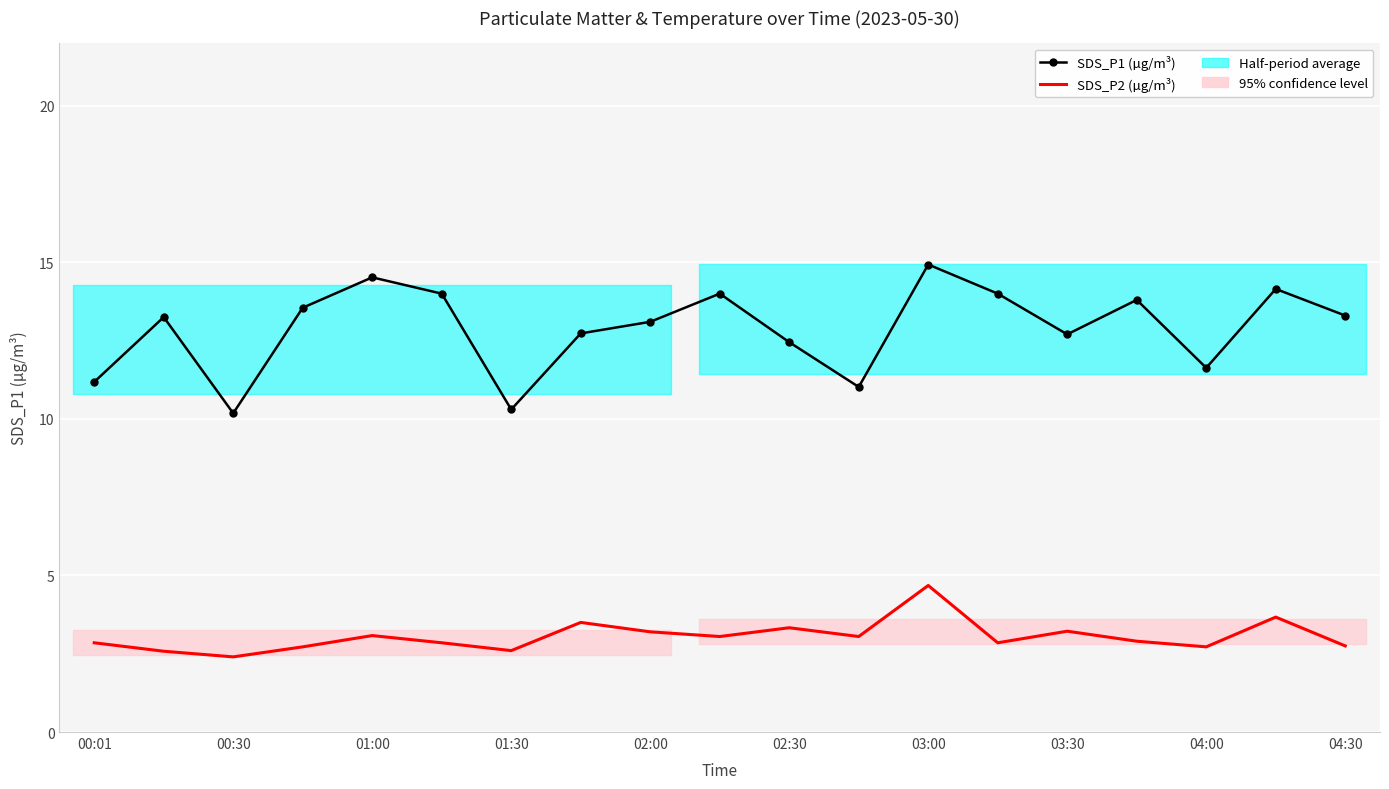

What is the sum of the SDS_P2 (µg/m³) values at 18 and 01:30?

5.5